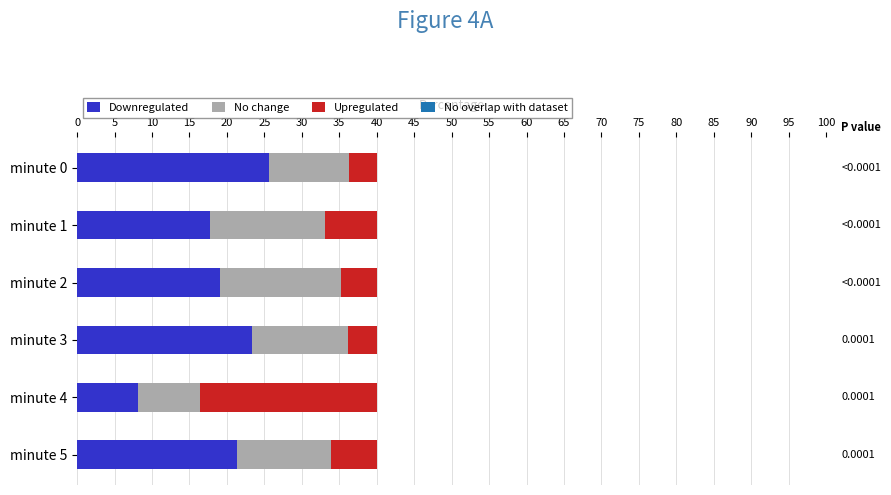

The value of Downregulated at minute 2 is 19.0. True or false?

True